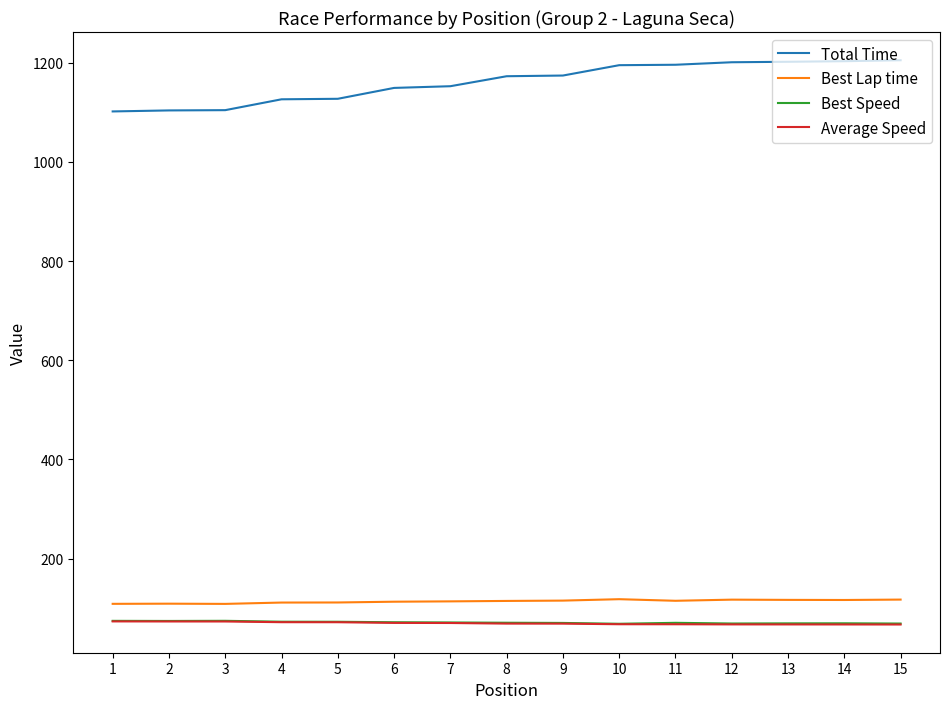

What is the total value across all series at 9?

1428.1